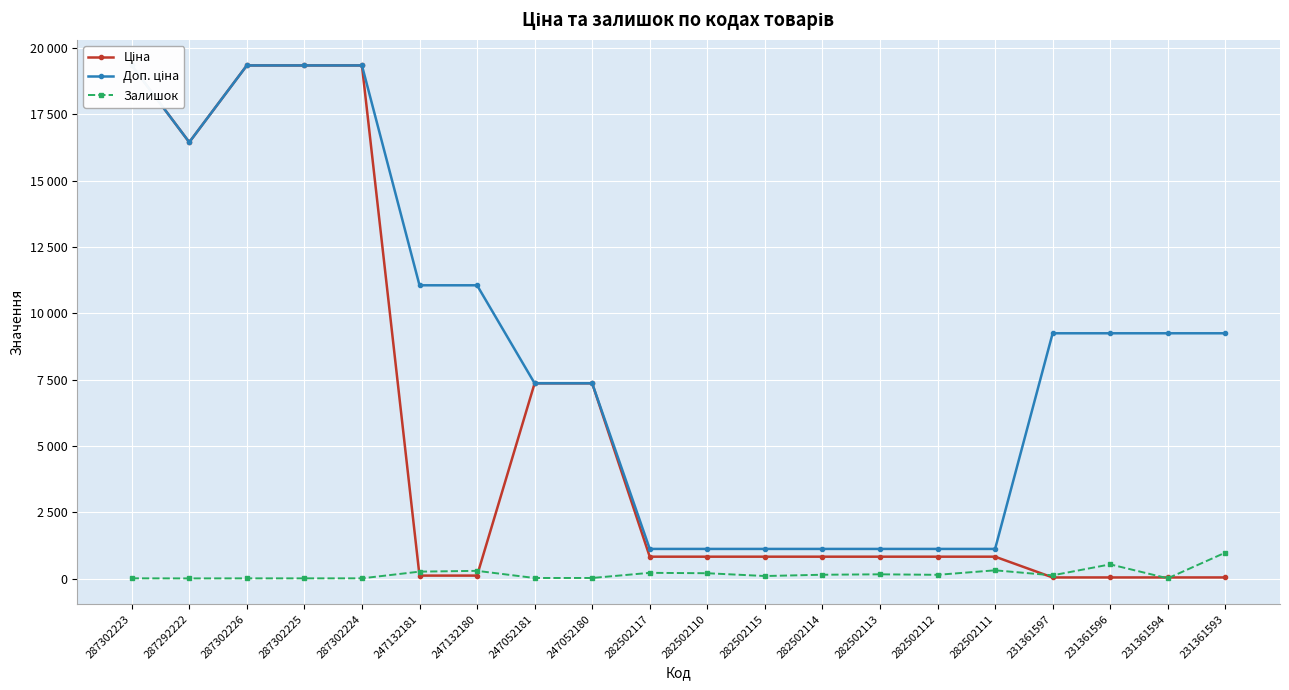

Which category has the lowest value across all series?

287292222